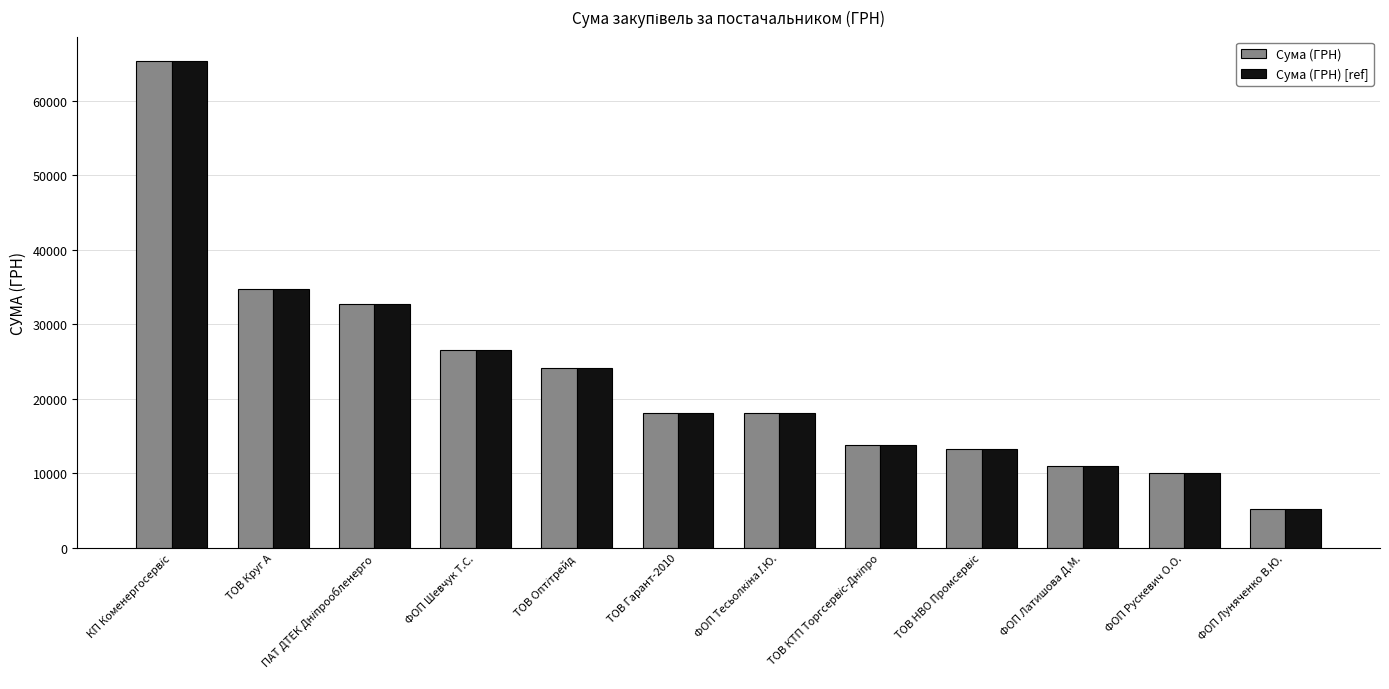

What are all the series names shown in the legend?

Сума (ГРН), Сума (ГРН) [ref]